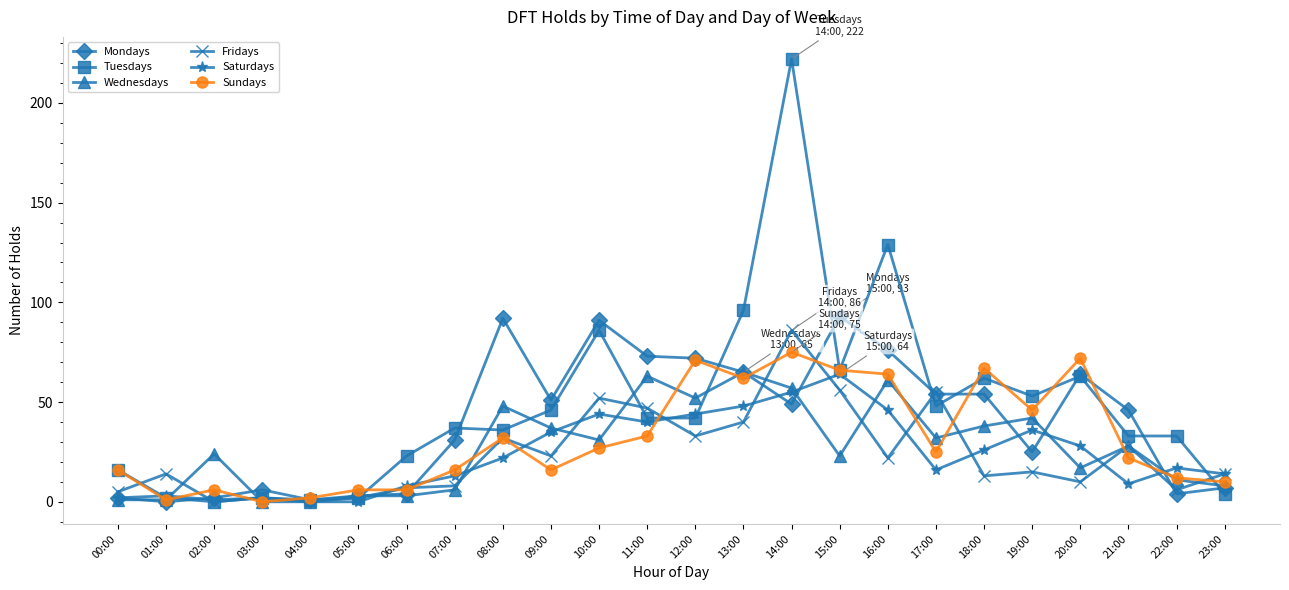

Does the chart have visible grid lines?

No